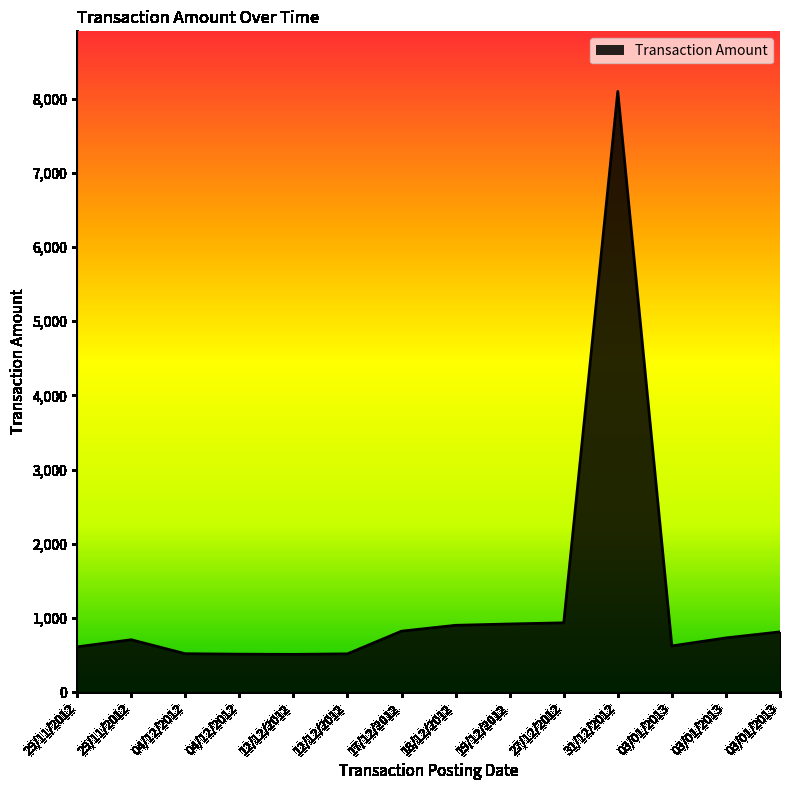

Does the chart display data point markers on the line(s)?

No